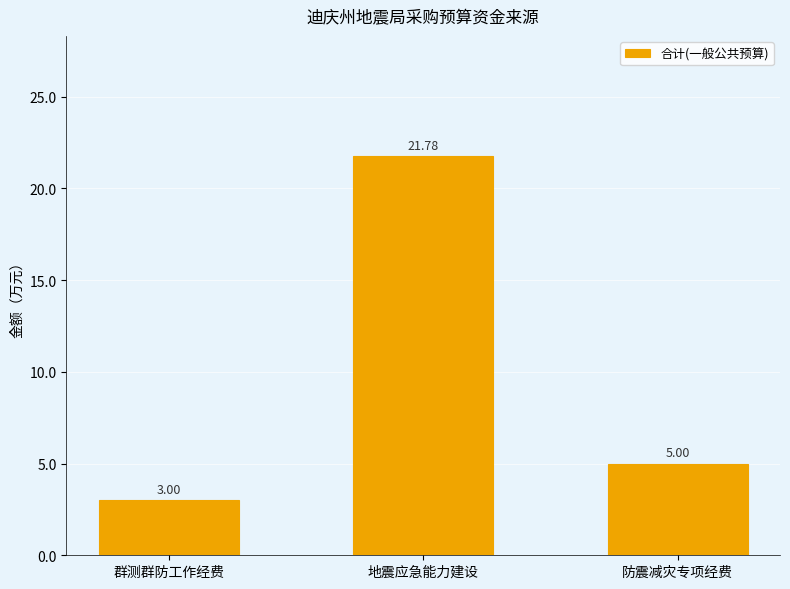

What is the label of the 1st bar from the left?

群测群防工作经费